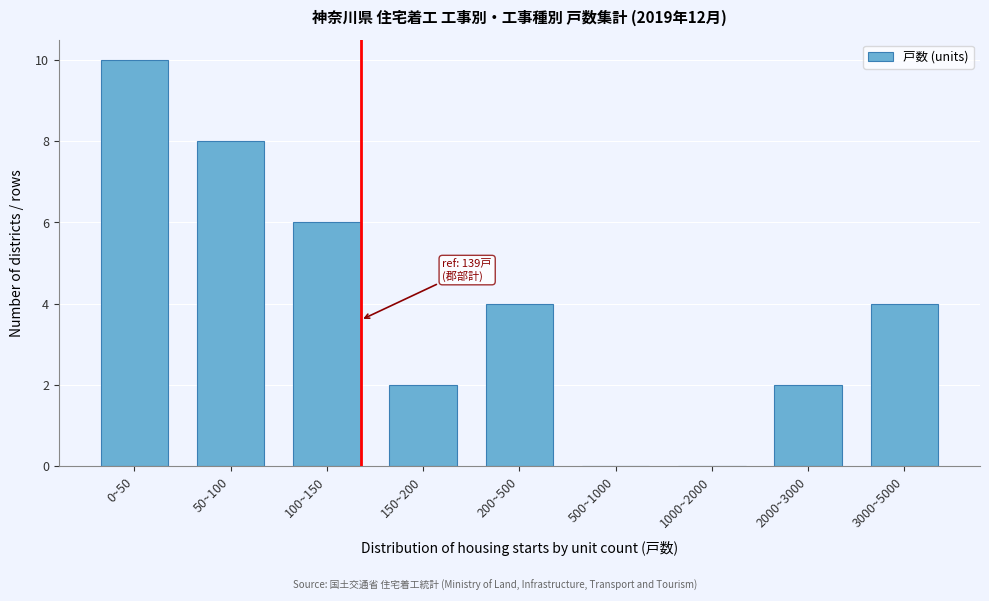

Reading right to left, extract all data points from this chart.

3000~5000=4	2000~3000=2	1000~2000=0	500~1000=0	200~500=4	150~200=2	100~150=6	50~100=8	0~50=10